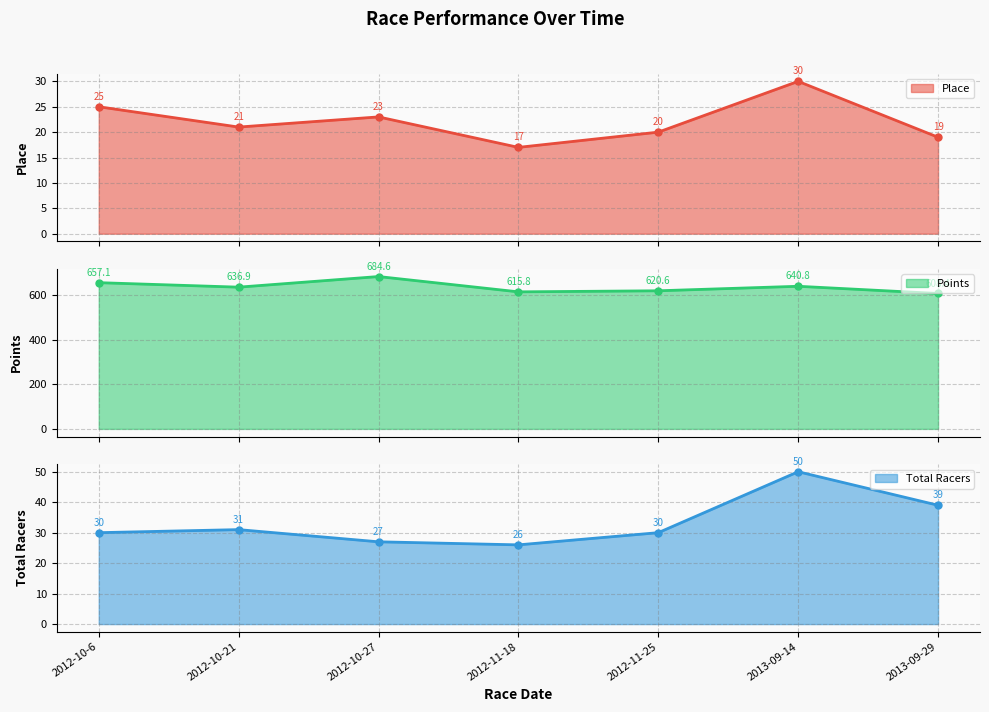

Which series has the largest total across all categories?

Points